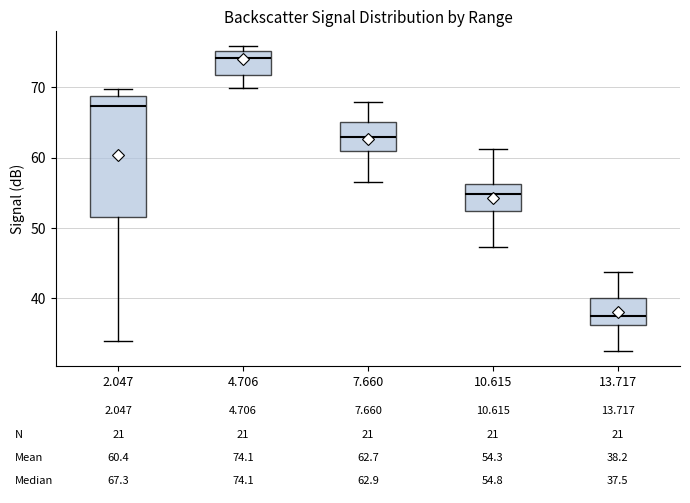

Which box is the tallest, from its lower edge to its upper edge?

2.047